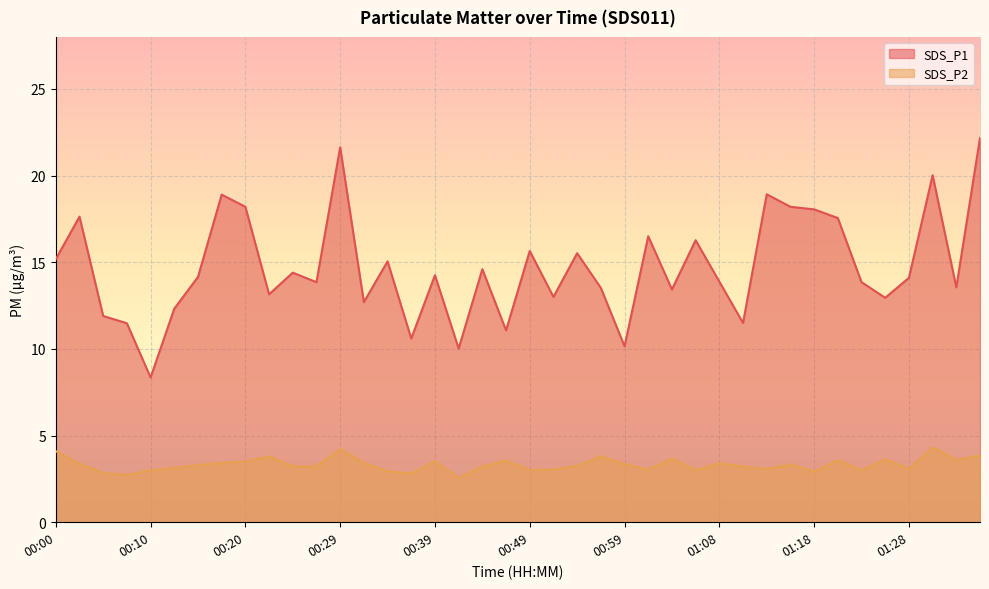

Where is the first local minimum for SDS_P2?

00:07